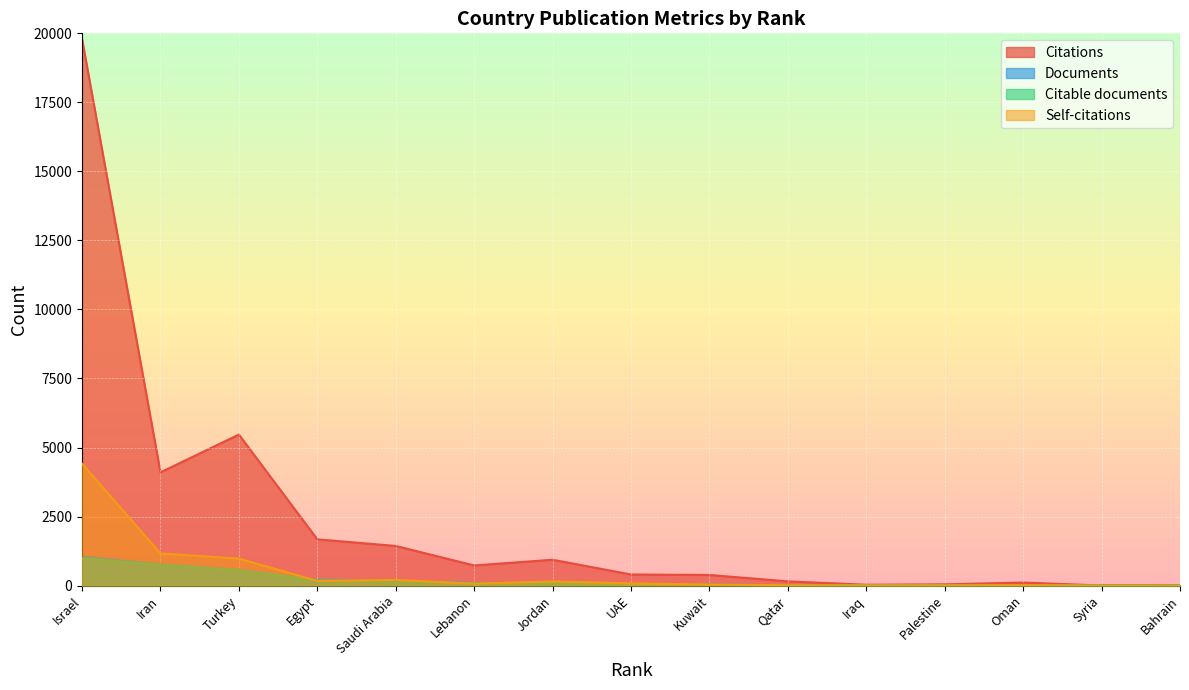

What is the sum of all Citations values?

35275